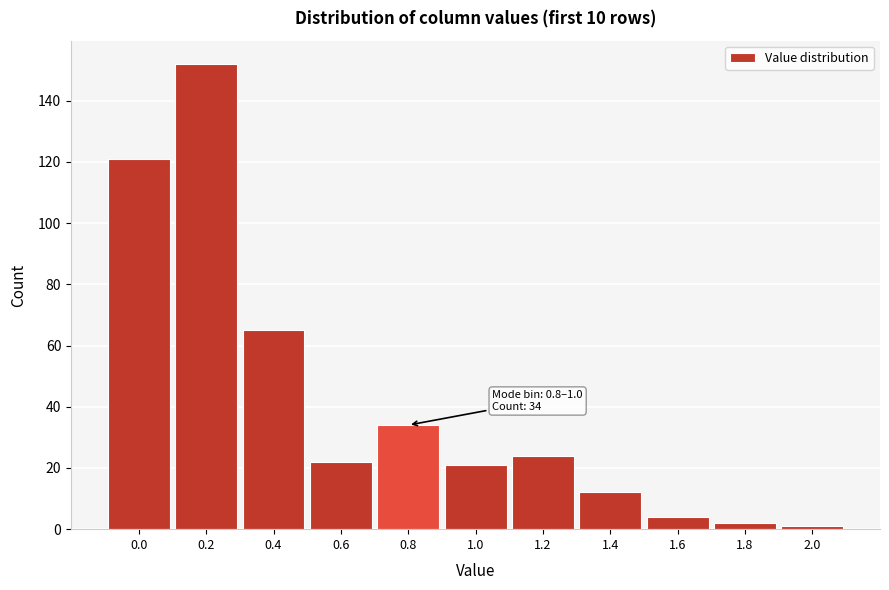

Reading right to left, list all the values displayed in this chart.

1	2	4	12	24	21	34	22	65	152	121